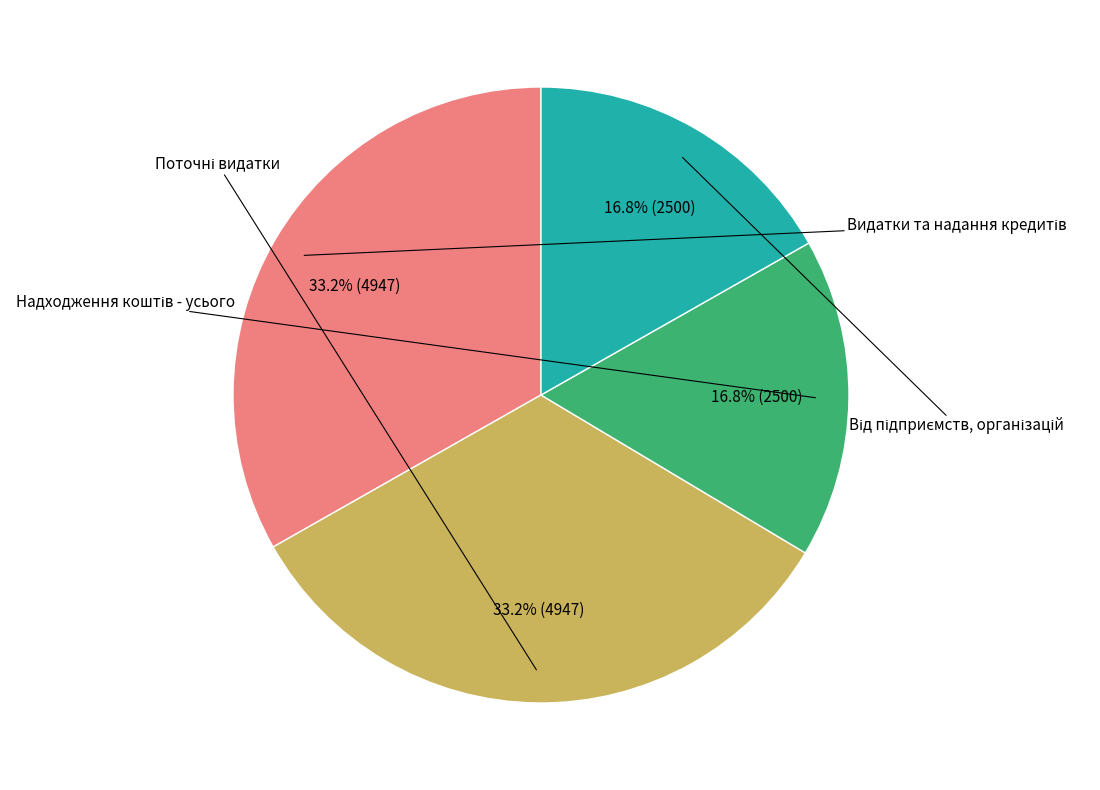

Is there any slice that represents more than half of the pie?

No